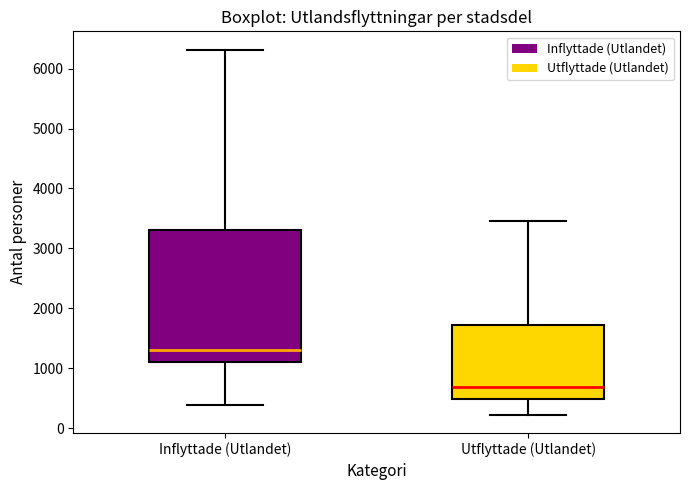

Comparing the boxes themselves (not the whiskers), which one is the tallest?

Inflyttade (Utlandet)